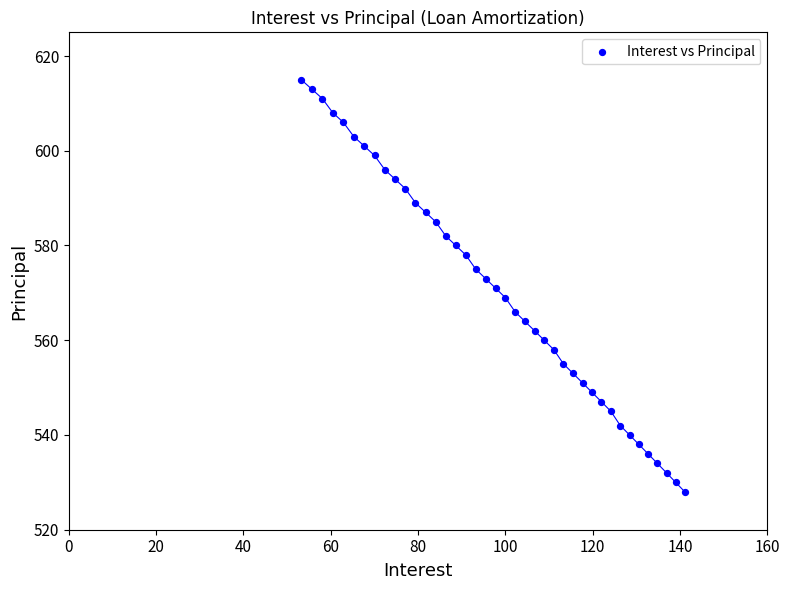

What is the range of Y values (max minus min)?

87